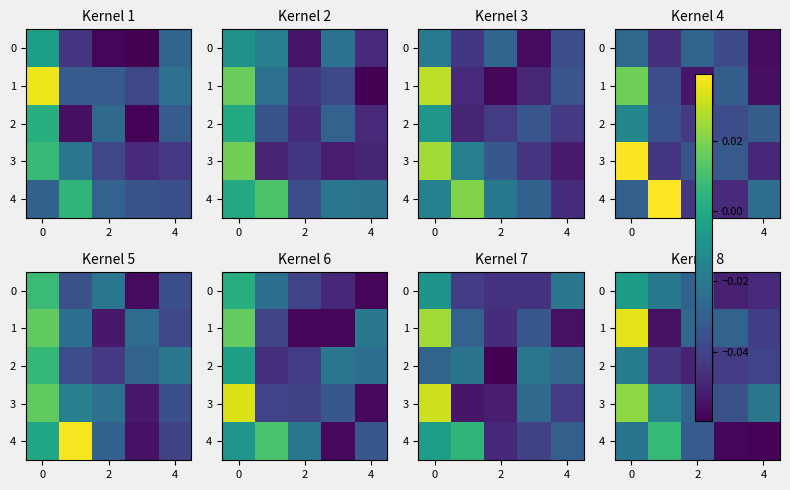

How many categories are shown in the chart?

5